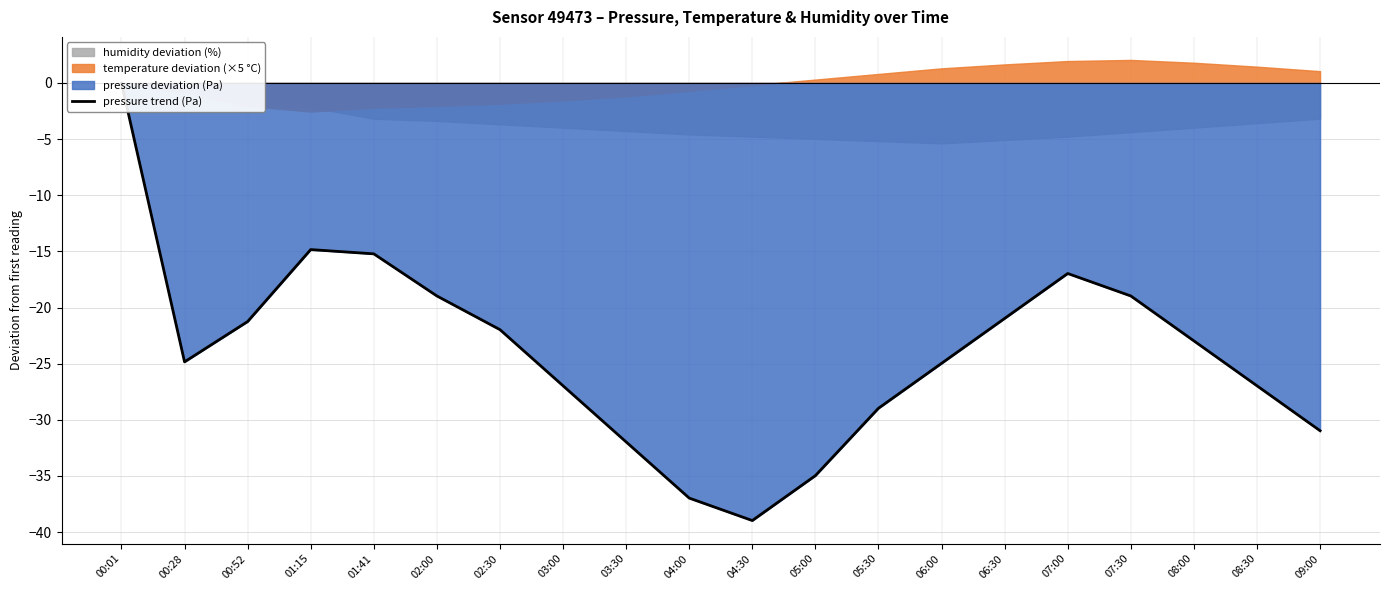

What is the label of the 15th point from the left?

06:30